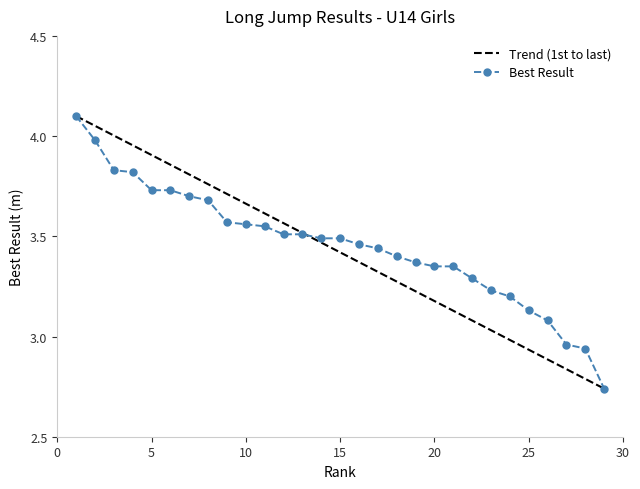

What is the sum of the values at 28 and 8?

6.6